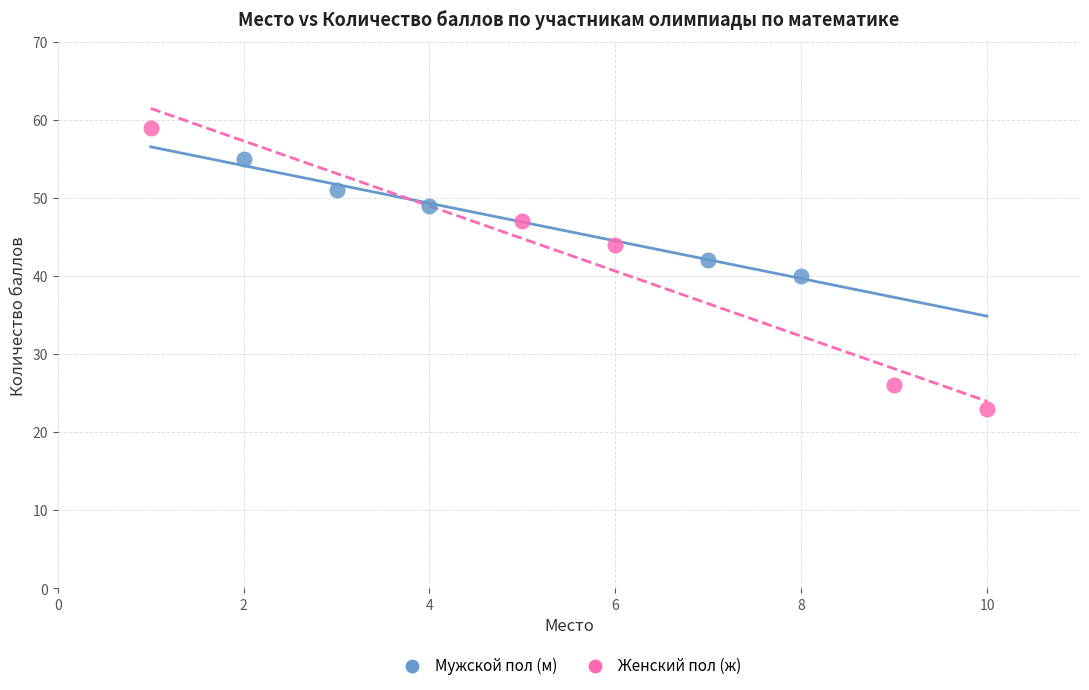

Which series reaches the minimum Y coordinate?

Женский пол (ж)